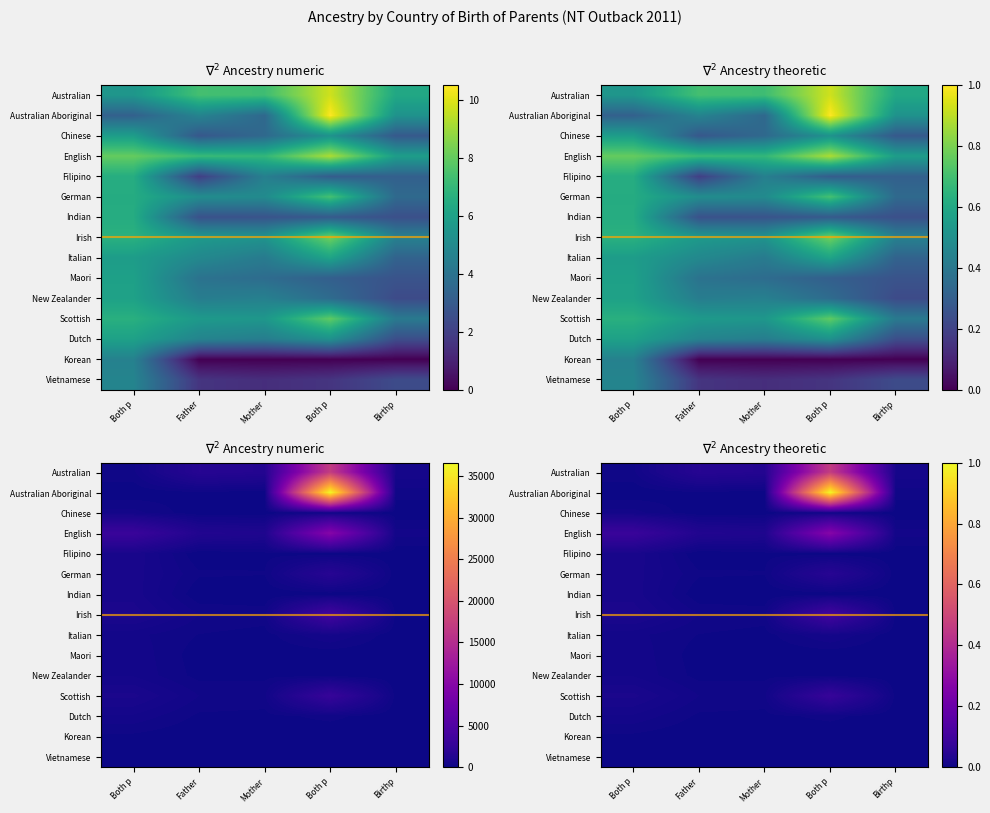

At how many categories does at least one series exceed 18758?

1